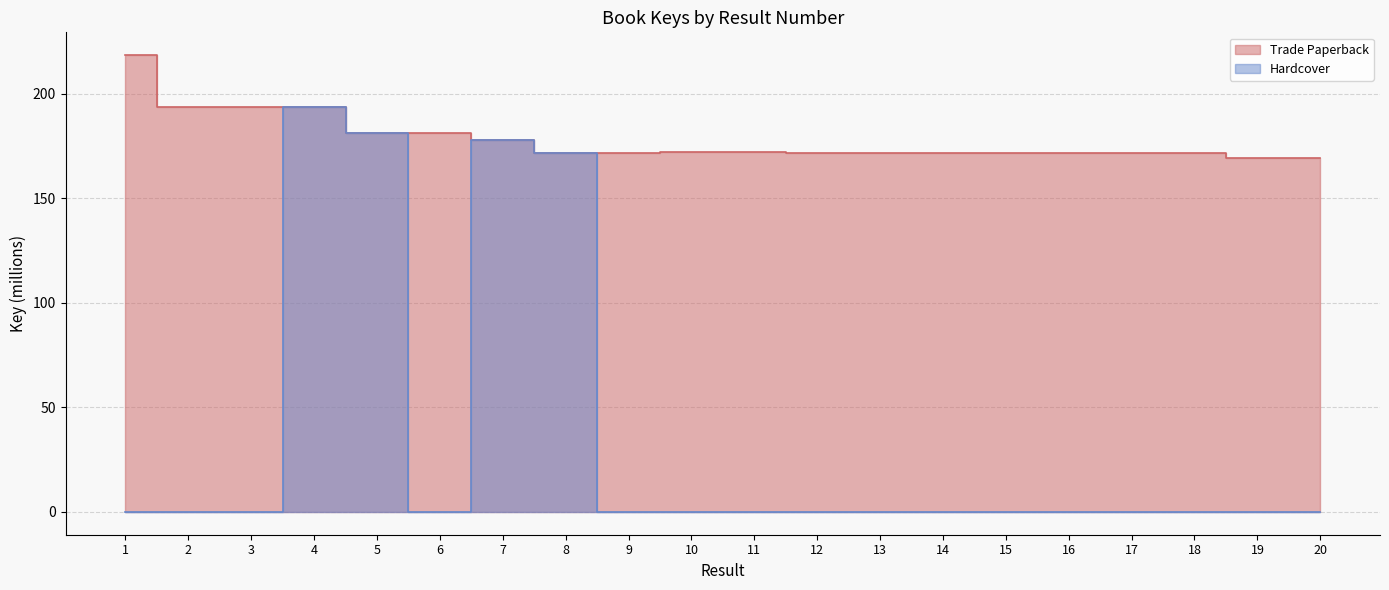

Read the Trade Paperback value at 5.

181.4